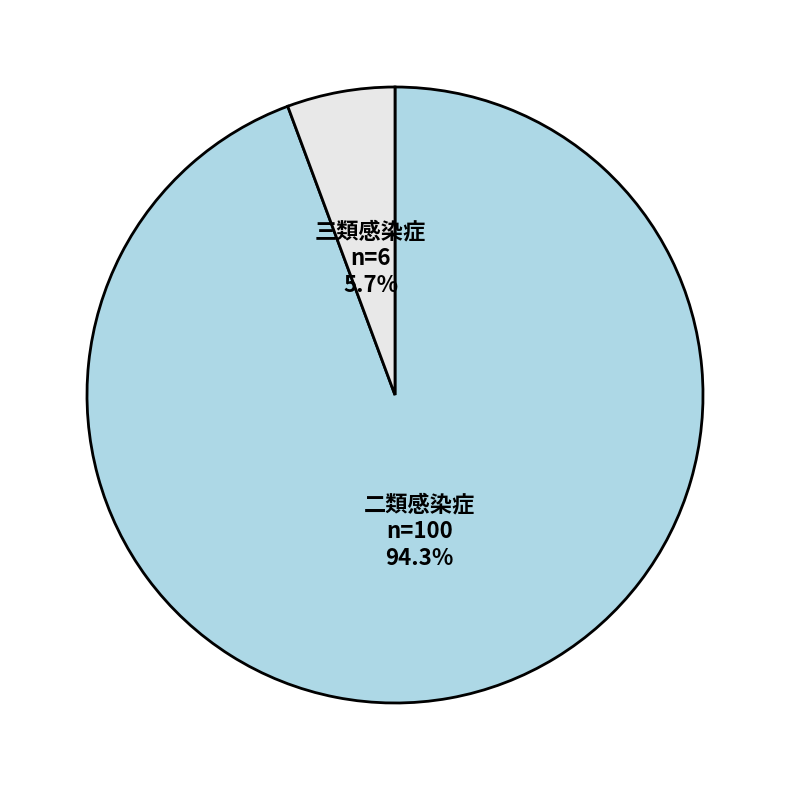

How many segments does this pie chart have?

2